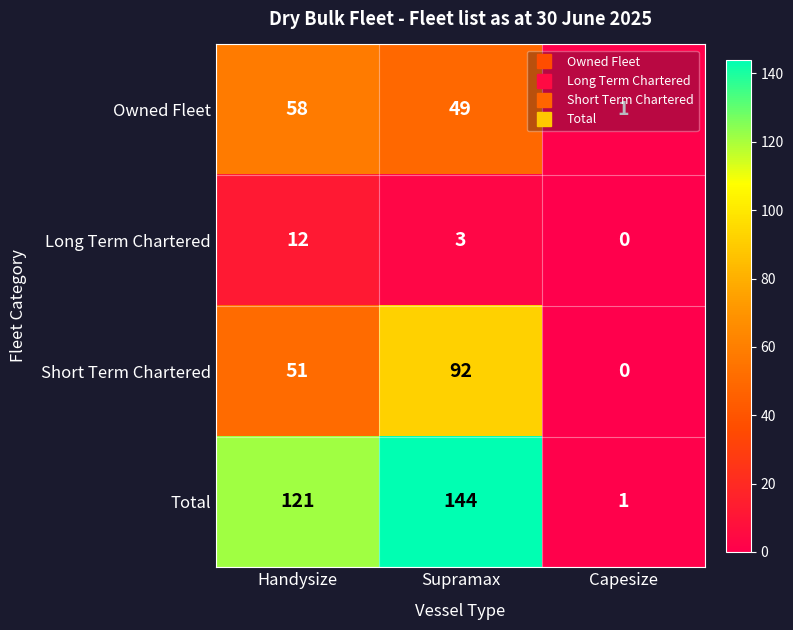

At which category does the chart reach its peak across all series?

Supramax